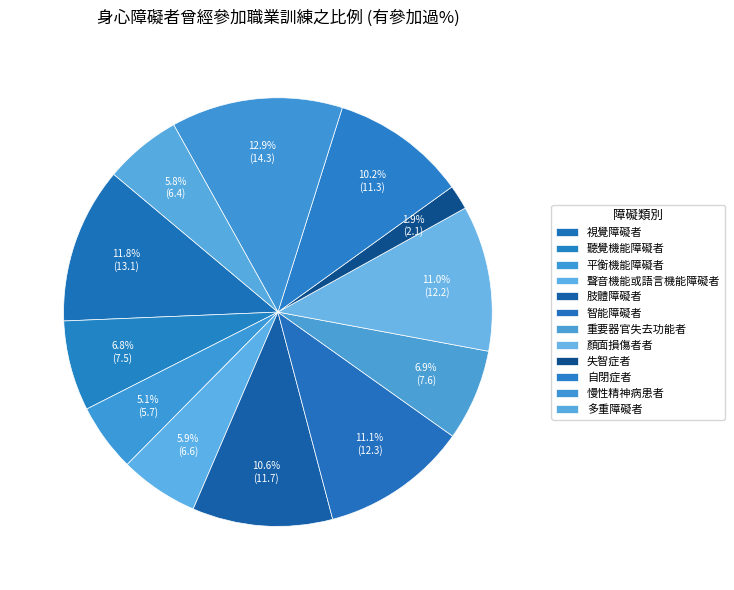

How many segments does this pie chart have?

12